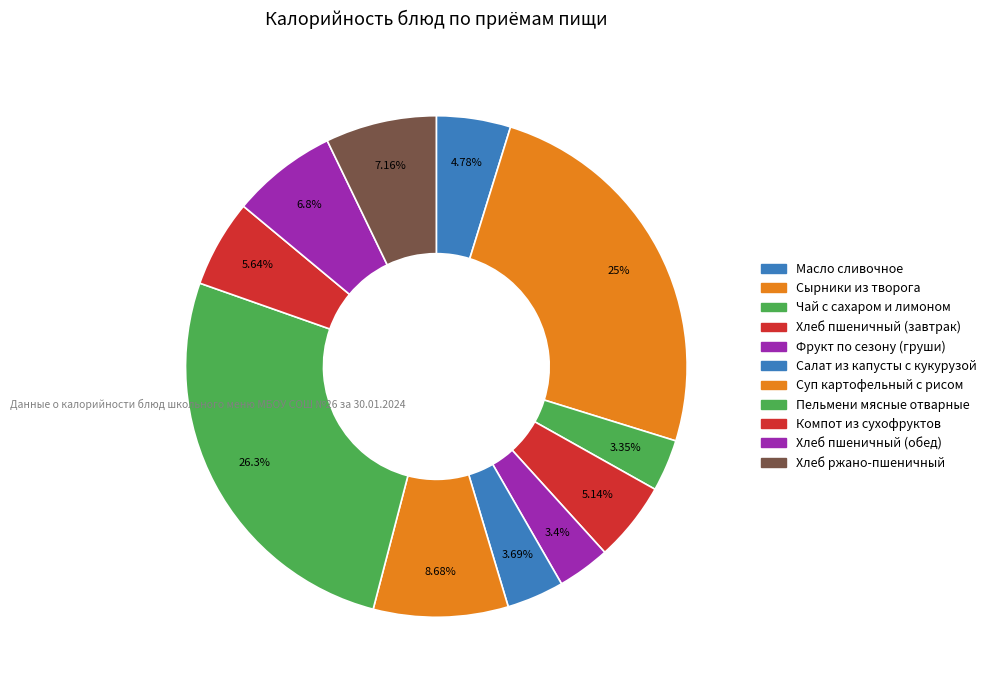

Which slice is the largest?

Пельмени мясные отварные